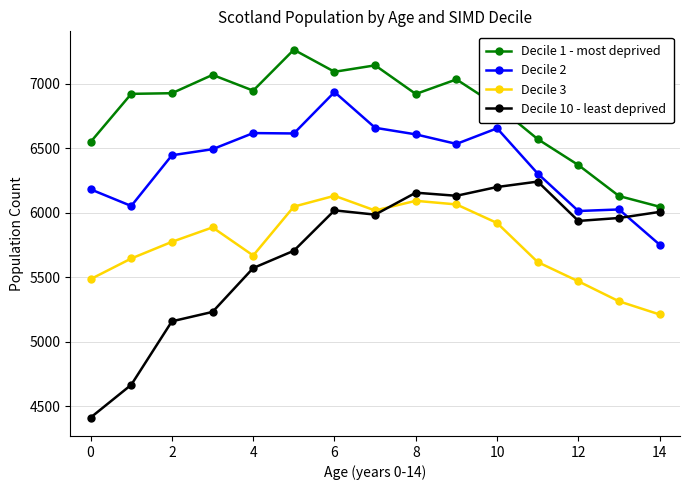

What is the greatest value displayed?

7262